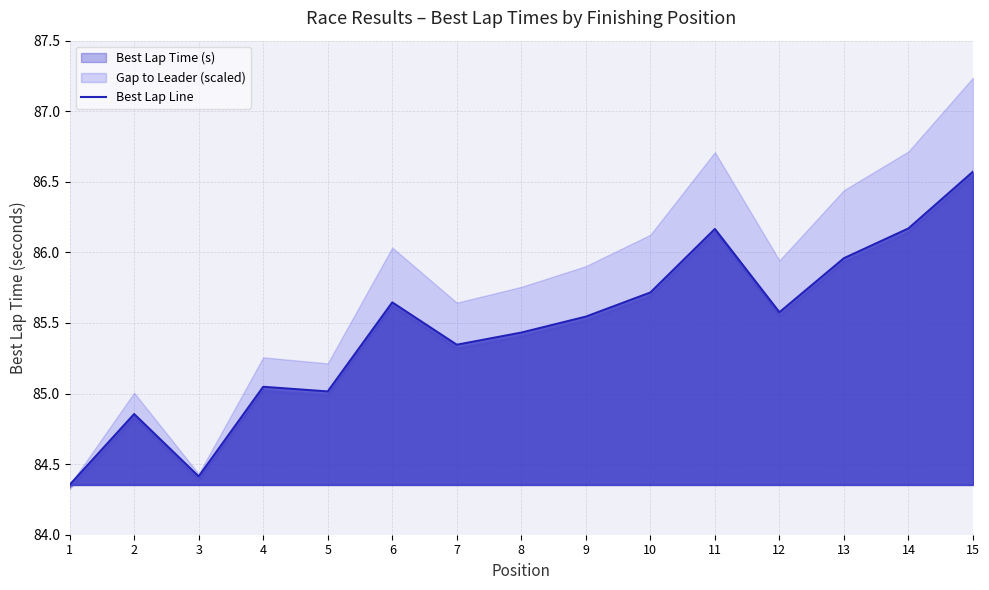

What is the difference between the values at 2 and 9?

0.7